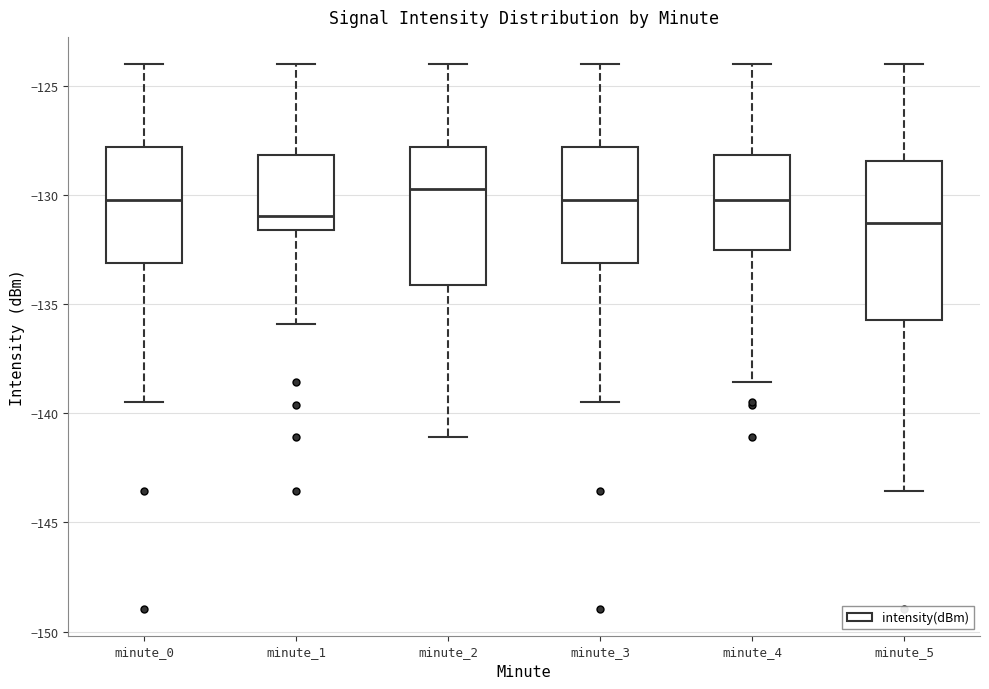

Which box is the tallest, from its lower edge to its upper edge?

minute_5